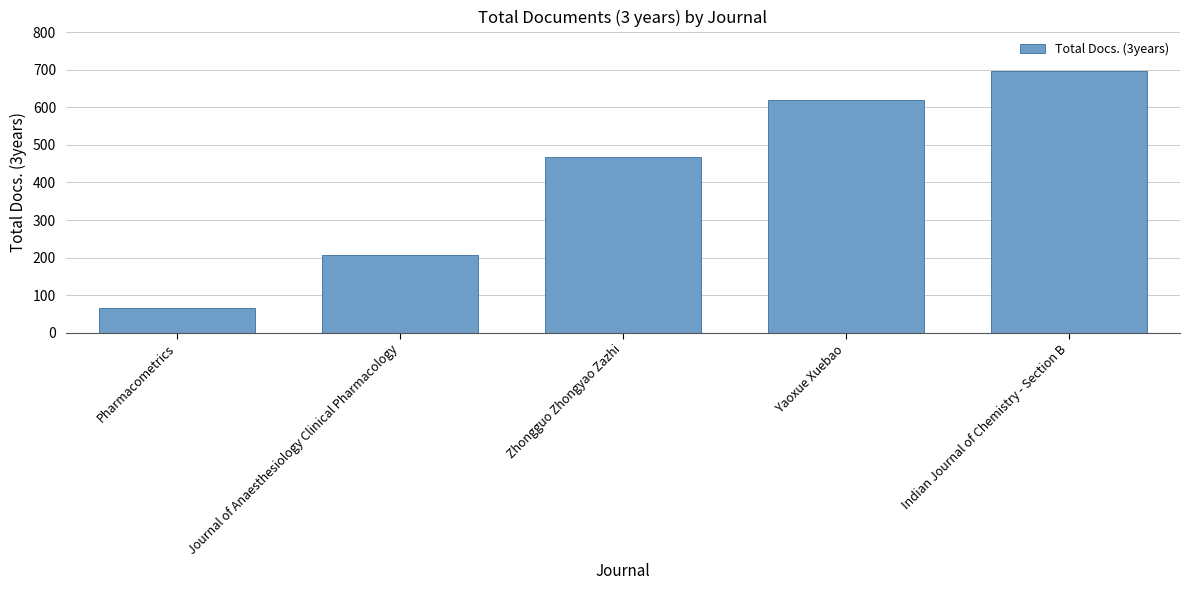

List the labels in order of value, largest first.

Indian Journal of Chemistry - Section B, Yaoxue Xuebao, Zhongguo Zhongyao Zazhi, Journal of Anaesthesiology Clinical Pharmacology, Pharmacometrics